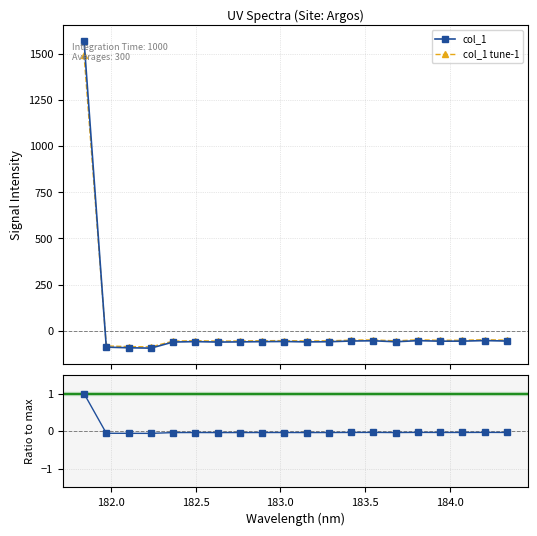

True or false: col_1 has more than 0 interior local peaks.

True